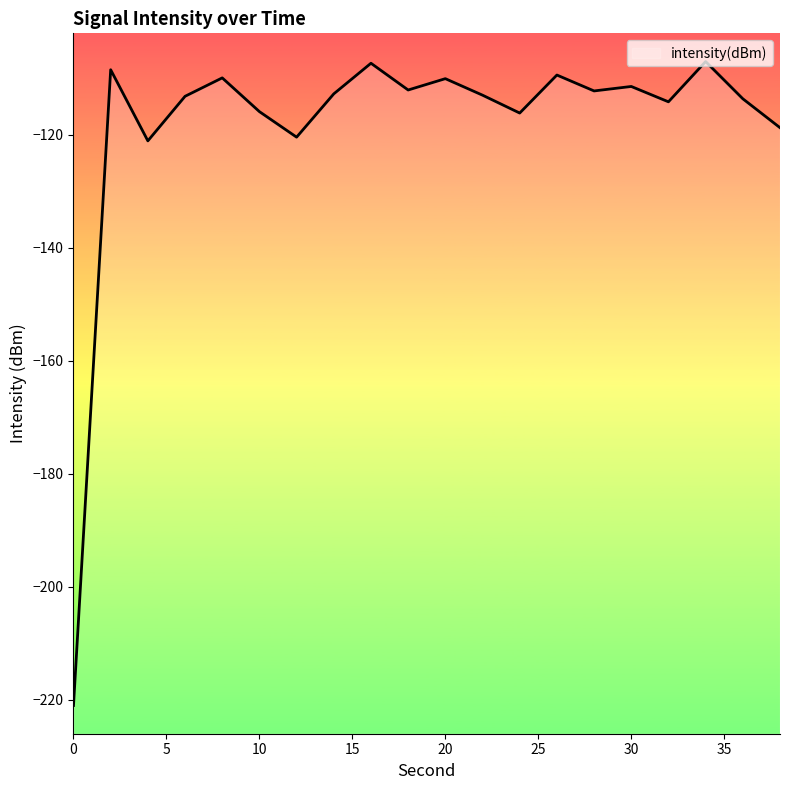

Reading left to right, transcribe all the data shown in this chart.

-221.0	-108.4	-121.0	-113.2	-109.9	-115.9	-120.4	-112.7	-107.3	-112.0	-110.0	-112.9	-116.1	-109.4	-112.2	-111.4	-114.1	-107.0	-113.6	-118.7